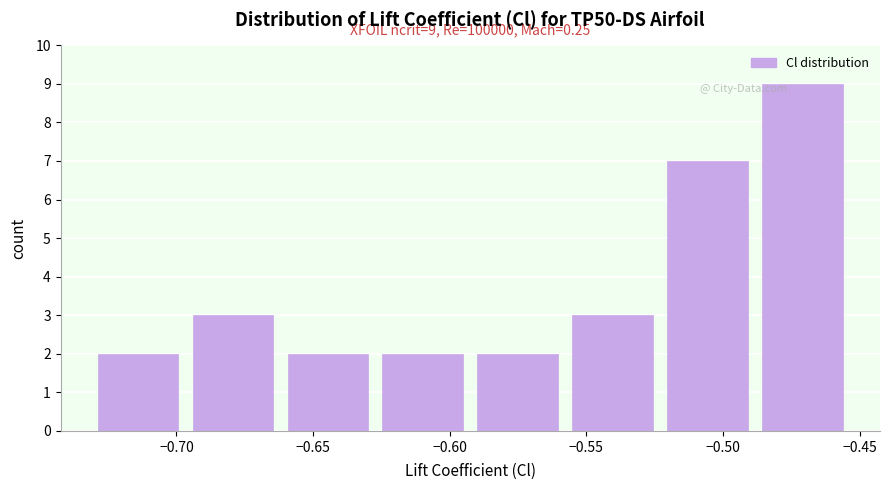

Which range on the x-axis has the tallest bar?

-0.485 to -0.450